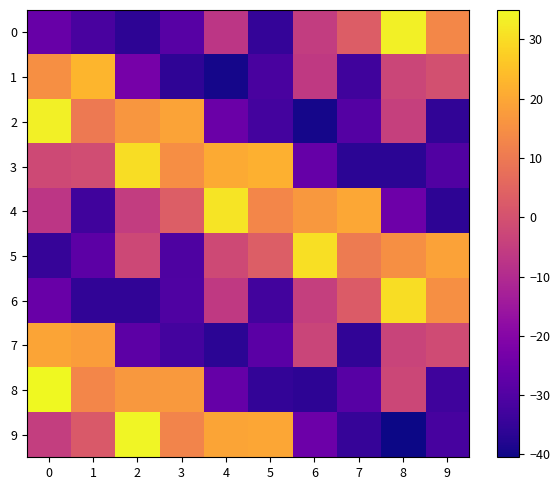

Which category has the lowest value across all series?

8